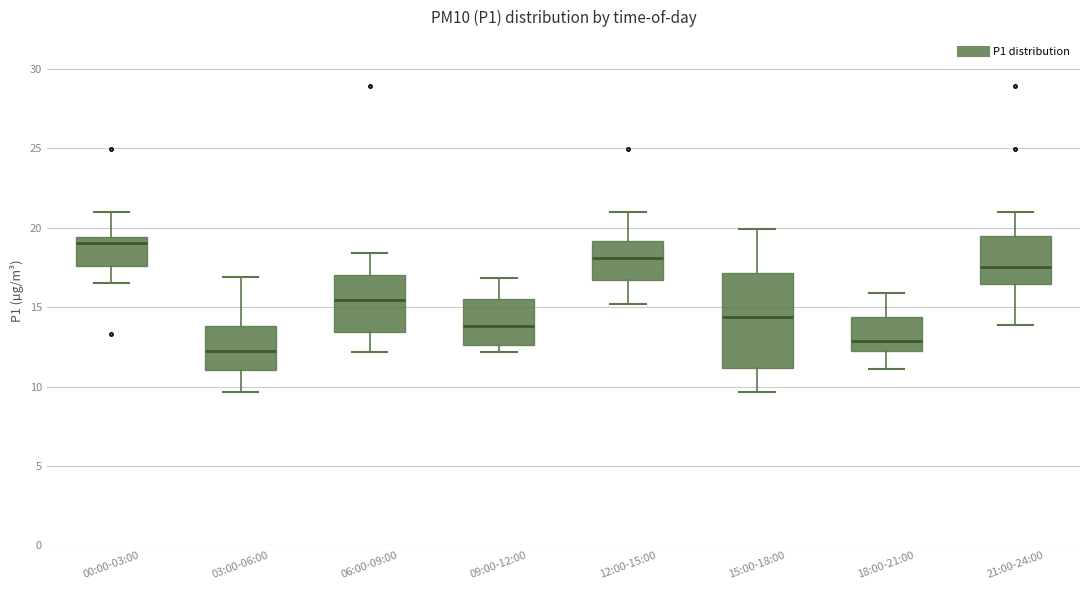

Comparing the boxes themselves (not the whiskers), which one is the tallest?

15:00-18:00